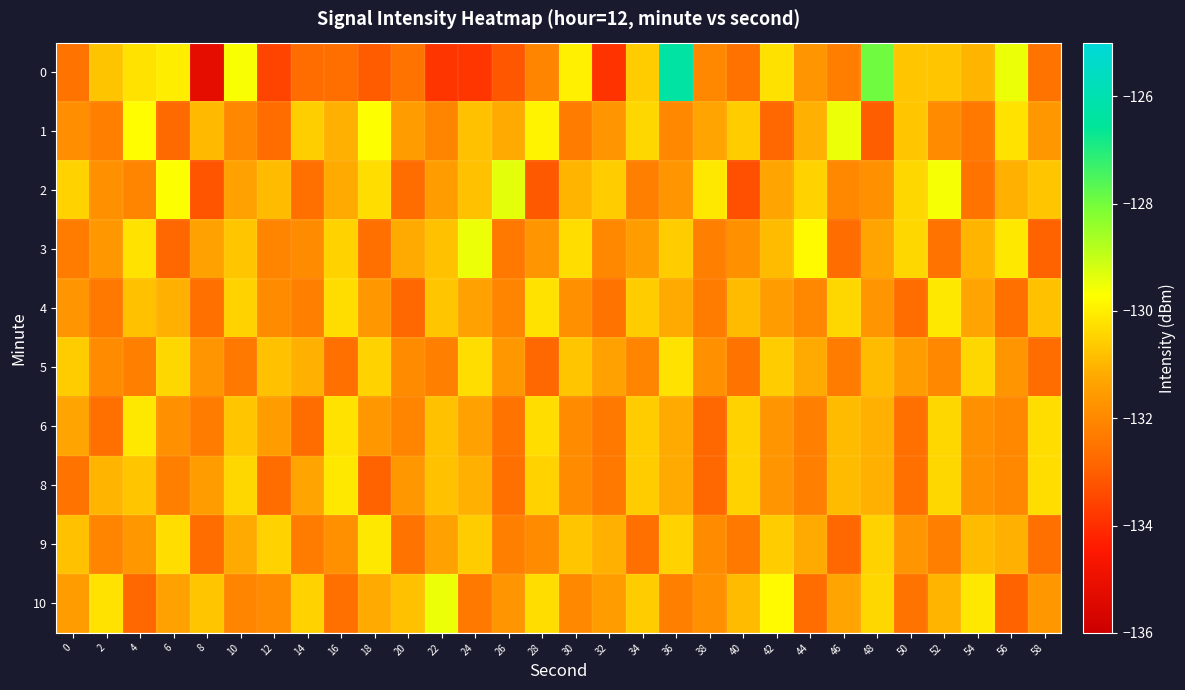

Reading left to right, transcribe all the data shown in this chart.

0: 0=-132.5	2=-130.8	4=-130.2	6=-130.0	8=-135.2	10=-129.6	12=-133.5	14=-132.7	16=-132.6	18=-133.0	20=-132.5	22=-133.8	24=-133.8	26=-133.2	28=-132.1	30=-130.0	32=-133.9	34=-130.6	36=-126.3	38=-132.0	40=-132.6	42=-130.2	44=-131.7	46=-132.3	48=-128.0	50=-130.7	52=-130.7	54=-131.0	56=-129.5	58=-132.5
1: 0=-131.9	2=-132.2	4=-129.7	6=-132.8	8=-130.9	10=-132.0	12=-132.7	14=-130.6	16=-131.1	18=-129.7	20=-131.5	22=-132.1	24=-130.8	26=-131.2	28=-129.9	30=-132.3	32=-131.7	34=-130.4	36=-132.0	38=-131.3	40=-130.6	42=-132.8	44=-131.1	46=-129.5	48=-133.0	50=-130.7	52=-131.9	54=-132.4	56=-130.2	58=-131.6
2: 0=-130.5	2=-131.8	4=-132.1	6=-129.7	8=-133.2	10=-131.4	12=-130.9	14=-132.6	16=-131.2	18=-130.3	20=-132.7	22=-131.5	24=-130.8	26=-129.4	28=-133.1	30=-131.0	32=-130.6	34=-132.2	36=-131.7	38=-130.1	40=-133.3	42=-131.3	44=-130.5	46=-132.0	48=-131.8	50=-130.4	52=-129.6	54=-132.5	56=-131.1	58=-130.7
3: 0=-132.3	2=-131.6	4=-130.2	6=-132.8	8=-131.4	10=-130.7	12=-132.1	14=-131.9	16=-130.5	18=-132.6	20=-131.2	22=-130.8	24=-129.5	26=-132.4	28=-131.7	30=-130.3	32=-132.0	34=-131.5	36=-130.6	38=-132.2	40=-131.8	42=-130.9	44=-129.8	46=-132.7	48=-131.3	50=-130.4	52=-132.5	54=-131.0	56=-130.1	58=-132.9
4: 0=-131.7	2=-132.4	4=-130.8	6=-131.1	8=-132.6	10=-130.5	12=-131.9	14=-132.2	16=-130.3	18=-131.6	20=-132.8	22=-130.7	24=-131.4	26=-132.1	28=-130.2	30=-131.8	32=-132.5	34=-130.6	36=-131.2	38=-132.3	40=-130.9	42=-131.5	44=-132.0	46=-130.4	48=-131.7	50=-132.7	52=-130.1	54=-131.3	56=-132.6	58=-130.8
5: 0=-130.6	2=-131.9	4=-132.2	6=-130.4	8=-131.7	10=-132.4	12=-130.8	14=-131.1	16=-132.6	18=-130.5	20=-131.9	22=-132.2	24=-130.3	26=-131.6	28=-132.8	30=-130.7	32=-131.4	34=-132.1	36=-130.2	38=-131.8	40=-132.5	42=-130.6	44=-131.2	46=-132.3	48=-130.9	50=-131.5	52=-132.0	54=-130.4	56=-131.7	58=-132.7
6: 0=-131.3	2=-132.6	4=-130.1	6=-131.8	8=-132.3	10=-130.7	12=-131.5	14=-132.7	16=-130.2	18=-131.6	20=-132.1	22=-130.8	24=-131.4	26=-132.5	28=-130.3	30=-131.9	32=-132.4	34=-130.6	36=-131.2	38=-132.8	40=-130.5	42=-131.7	44=-132.2	46=-130.9	48=-131.1	50=-132.6	52=-130.4	54=-131.8	56=-132.0	58=-130.3
8: 0=-132.5	2=-131.0	4=-130.7	6=-132.2	8=-131.5	10=-130.4	12=-132.7	14=-131.3	16=-130.1	18=-132.9	20=-131.6	22=-130.8	24=-131.1	26=-132.6	28=-130.5	30=-131.9	32=-132.4	34=-130.6	36=-131.2	38=-132.8	40=-130.5	42=-131.7	44=-132.2	46=-130.9	48=-131.1	50=-132.6	52=-130.4	54=-131.8	56=-132.0	58=-130.3
9: 0=-130.8	2=-132.1	4=-131.6	6=-130.3	8=-132.7	10=-131.2	12=-130.5	14=-132.3	16=-131.8	18=-130.1	20=-132.5	22=-131.4	24=-130.6	26=-132.2	28=-131.9	30=-130.7	32=-131.1	34=-132.6	36=-130.5	38=-131.9	40=-132.4	42=-130.6	44=-131.2	46=-132.8	48=-130.5	50=-131.7	52=-132.2	54=-130.9	56=-131.1	58=-132.6
10: 0=-131.5	2=-130.2	4=-132.8	6=-131.4	8=-130.7	10=-132.1	12=-131.9	14=-130.5	16=-132.6	18=-131.2	20=-130.8	22=-129.5	24=-132.4	26=-131.7	28=-130.3	30=-132.0	32=-131.5	34=-130.6	36=-132.2	38=-131.8	40=-130.9	42=-129.8	44=-132.7	46=-131.3	48=-130.4	50=-132.5	52=-131.0	54=-130.1	56=-132.9	58=-131.6